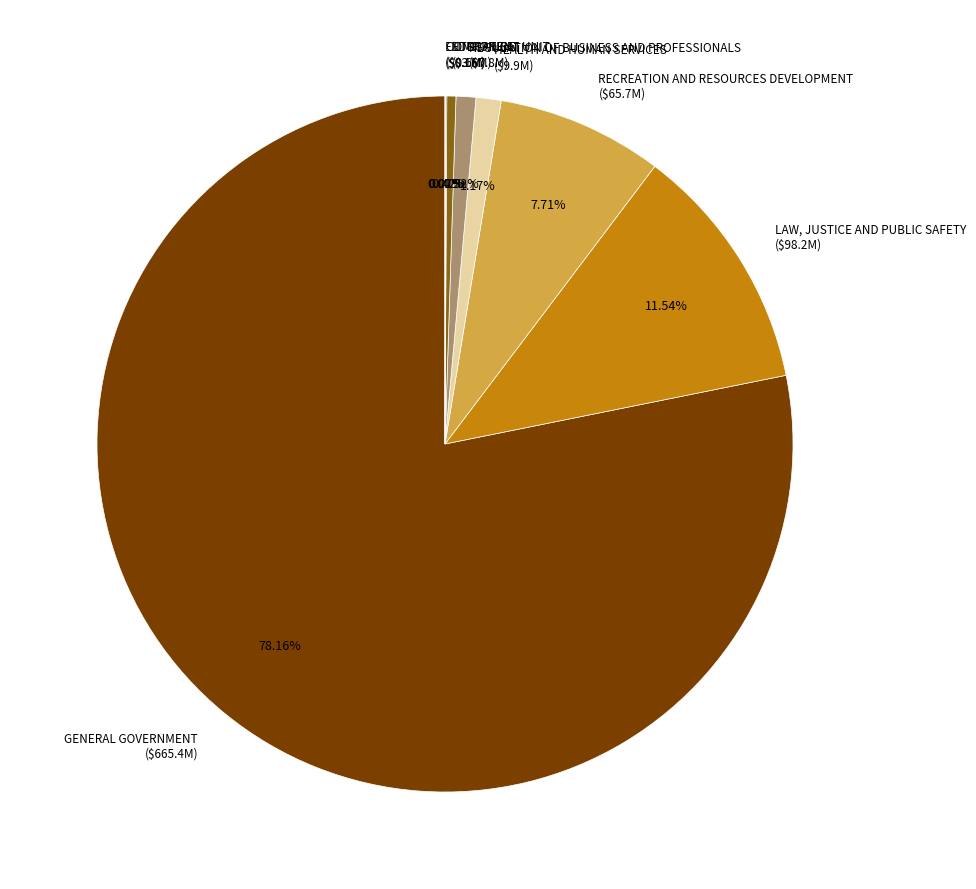

Which slice is the largest?

GENERAL GOVERNMENT